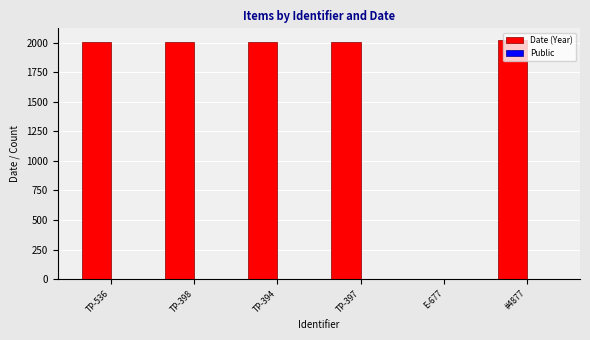

The value of Date (Year) at TP-397 is 3278. True or false?

False